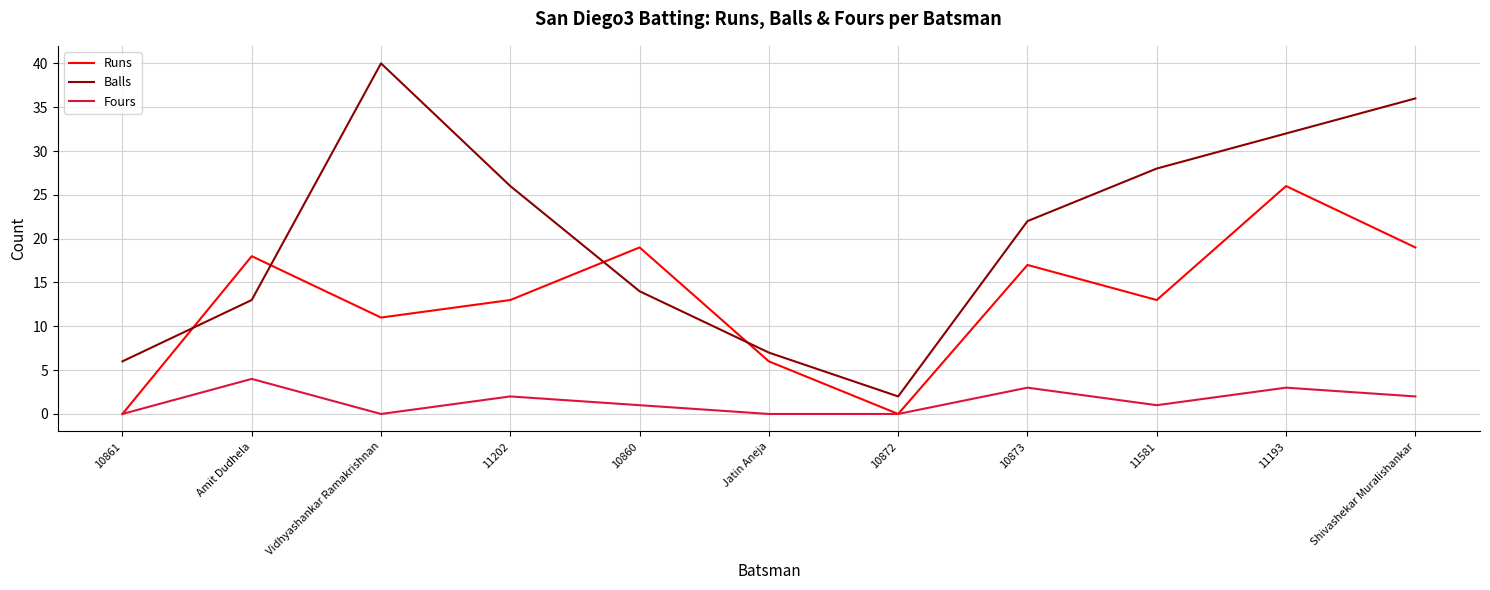

What are all the series names shown in the legend?

Runs, Balls, Fours